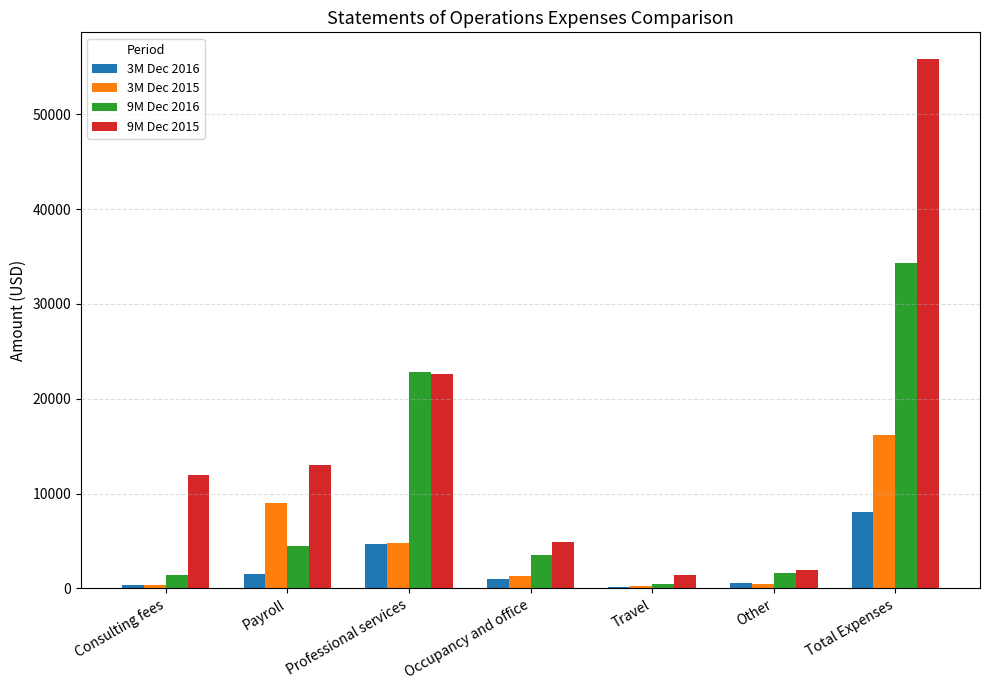

What are all the series names shown in the legend?

3M Dec 2016, 3M Dec 2015, 9M Dec 2016, 9M Dec 2015